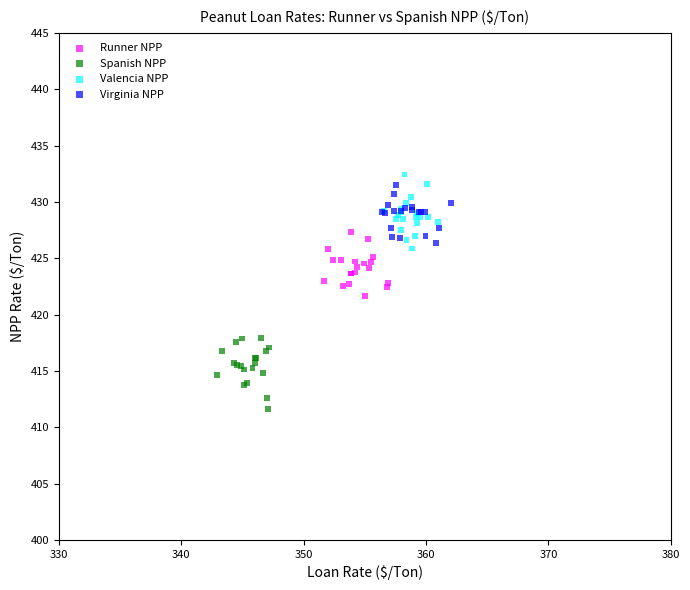

Which series reaches the minimum Y coordinate?

Spanish NPP